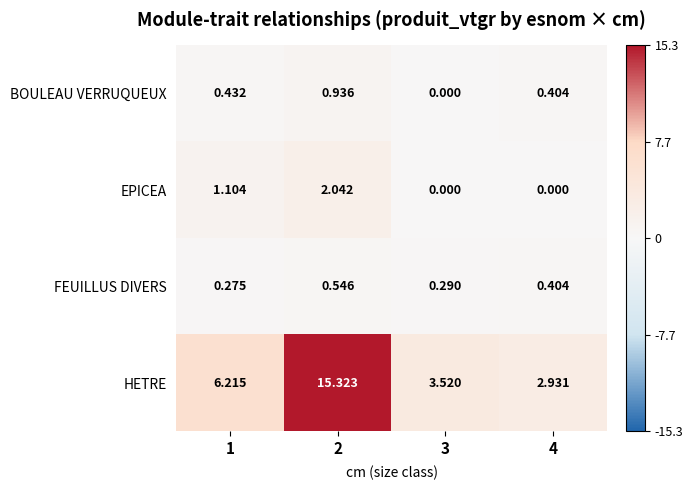

Is the value of EPICEA at 2 greater than the value of FEUILLUS DIVERS at 4?

Yes